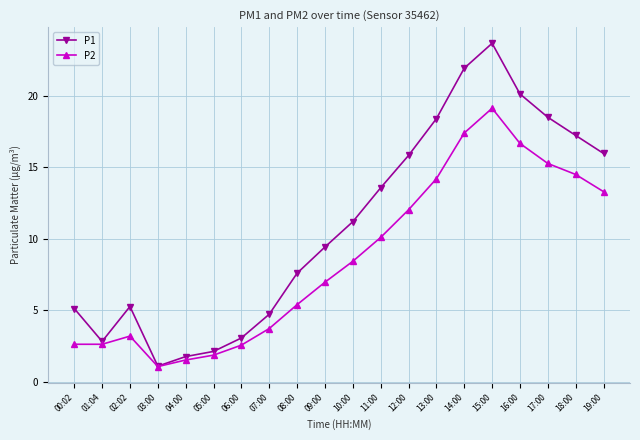

What is the label of the 10th point from the right?

10:00